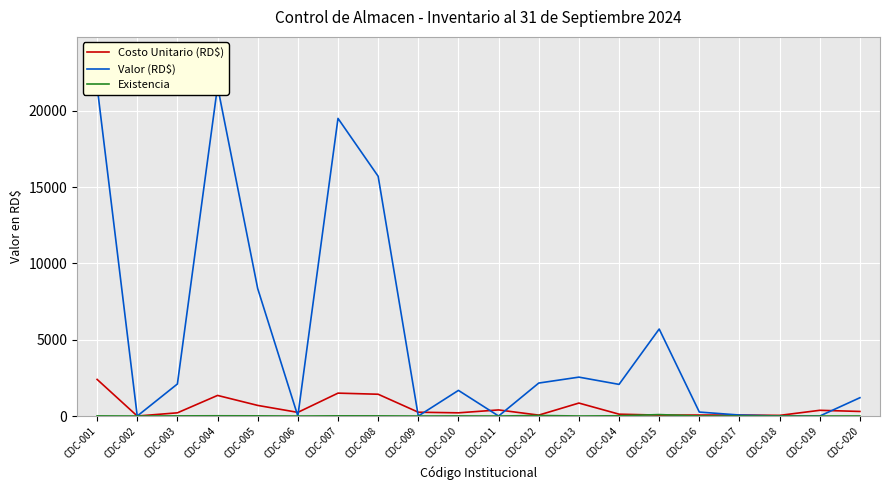

Between CDC-005 and CDC-007, which series saw the biggest shift?

Valor (RD$)